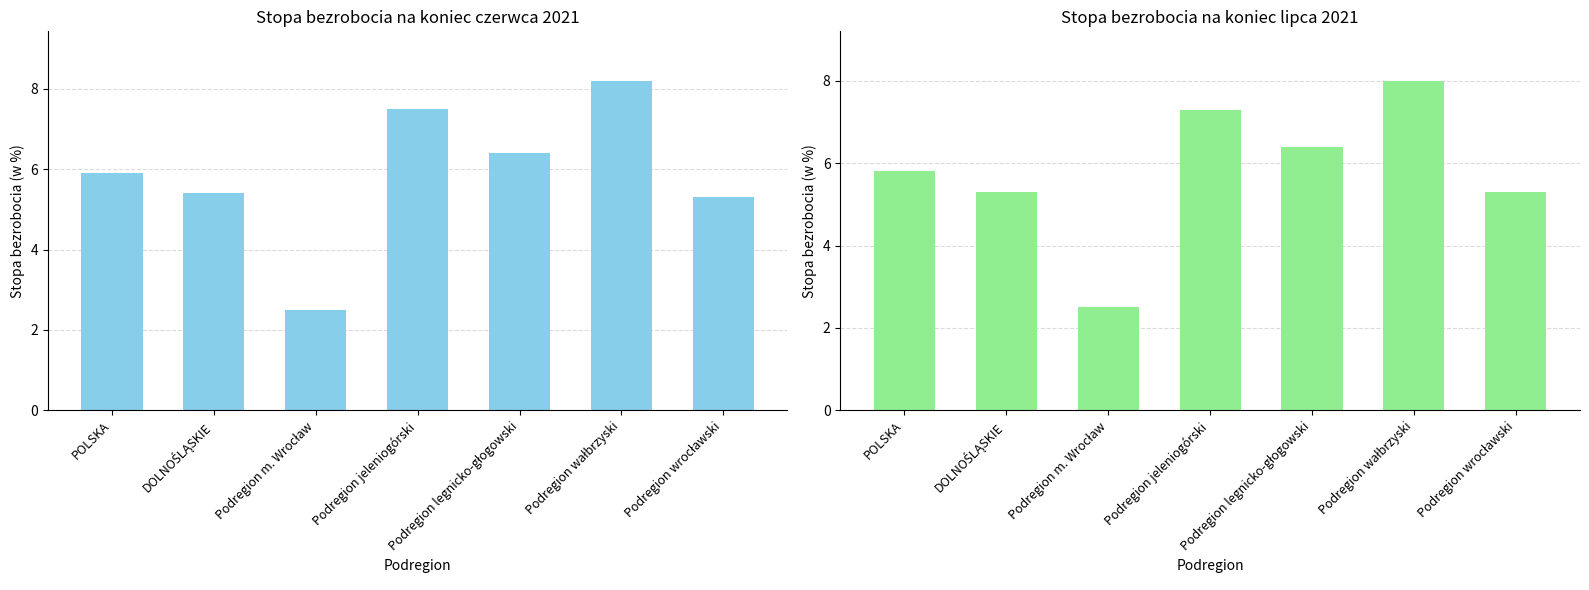

What is the label of the 5th bar from the right?

Podregion m. Wrocław